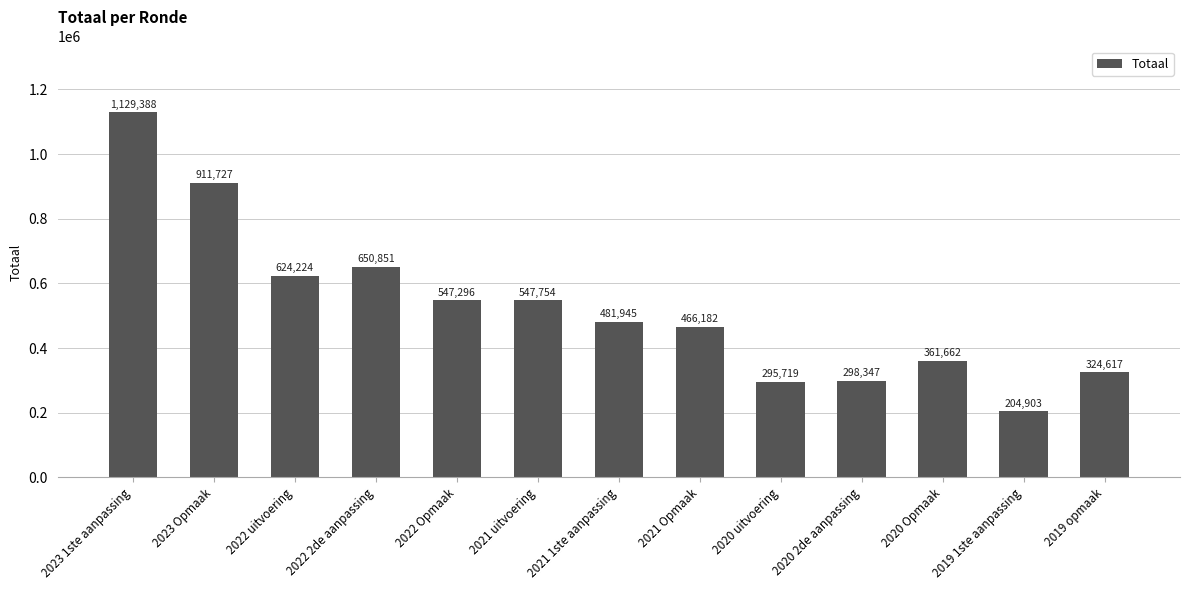

Between 2020 Opmaak and 2019 1ste aanpassing, which is larger?

2020 Opmaak